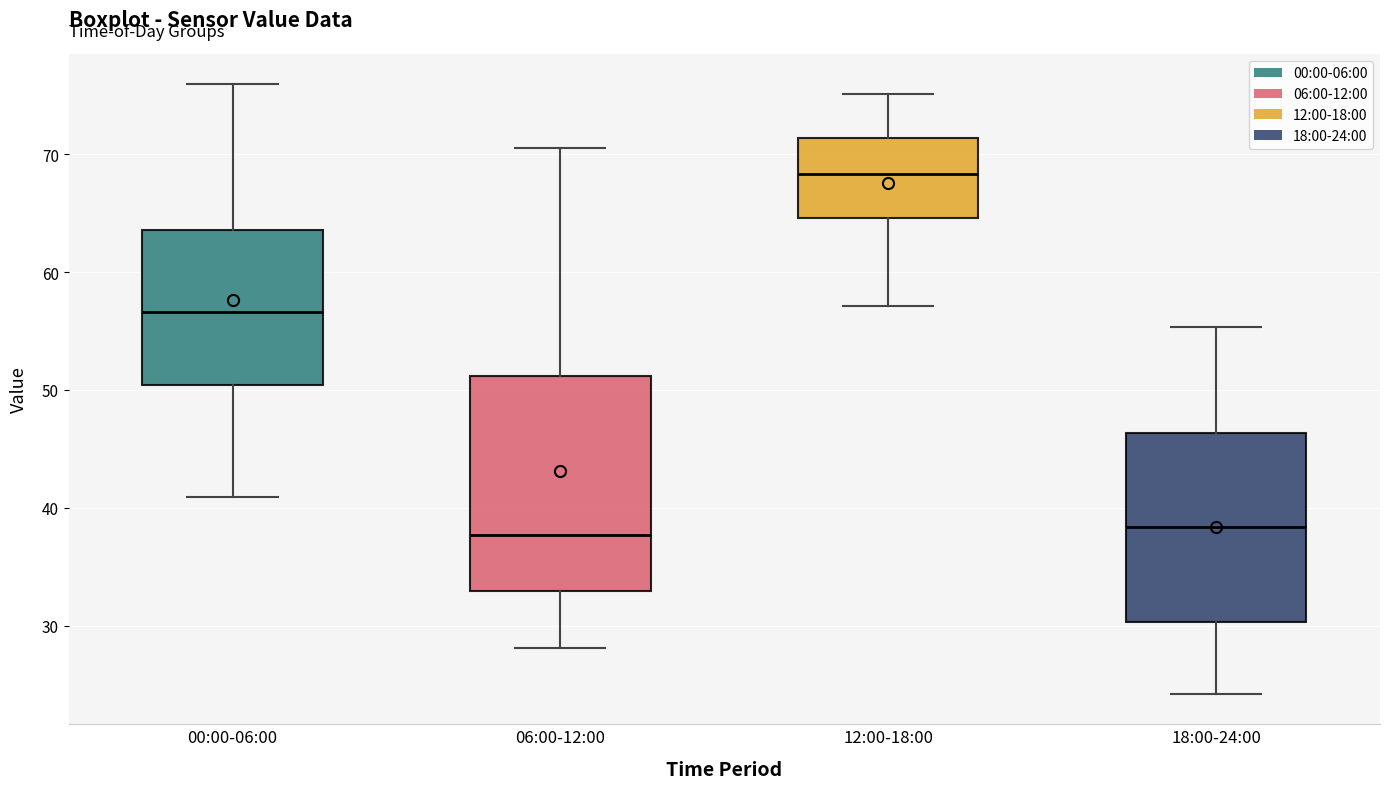

Reading left to right, transcribe this box plot: for each box, give where its median line is, the range the box spans, and where its two whiskers end, as read against the y-axis. The values are not printed on the chart, so give them approximately, as read against the axis.

00:00-06:00: median 57, box 50 to 64, whiskers 41 to 76
06:00-12:00: median 38, box 33 to 51, whiskers 28 to 71
12:00-18:00: median 68, box 65 to 71, whiskers 57 to 75
18:00-24:00: median 38, box 30 to 46, whiskers 24 to 55